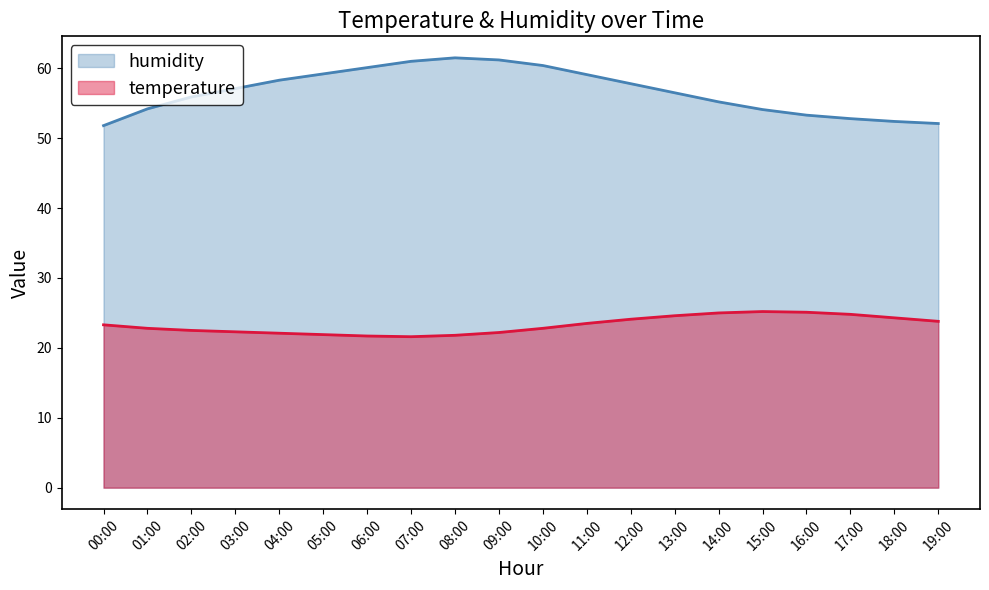

The value of humidity at 13:00 is 33.3. True or false?

False